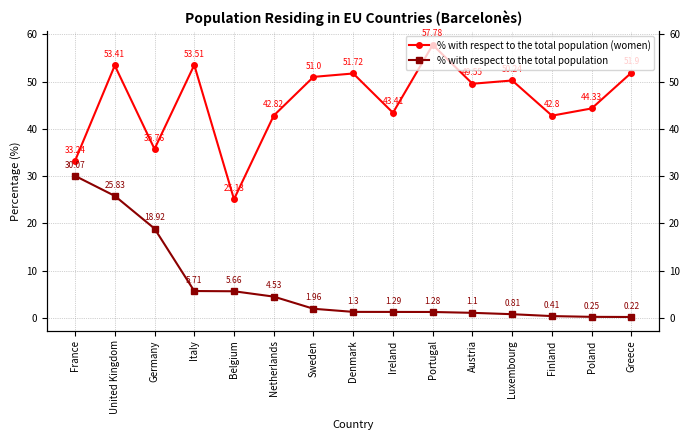

What are all the series names shown in the legend?

% with respect to the total population (women), % with respect to the total population